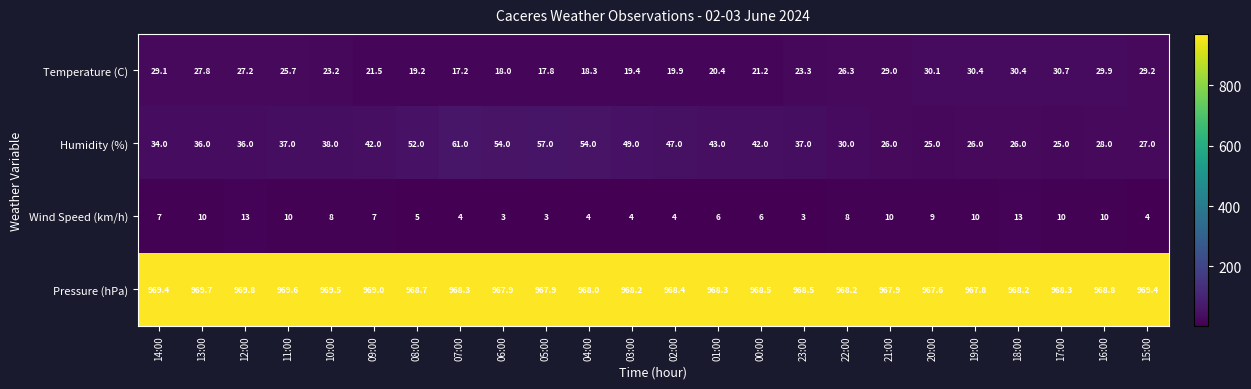

What is the average value of the Temperature (C) series?

24.4